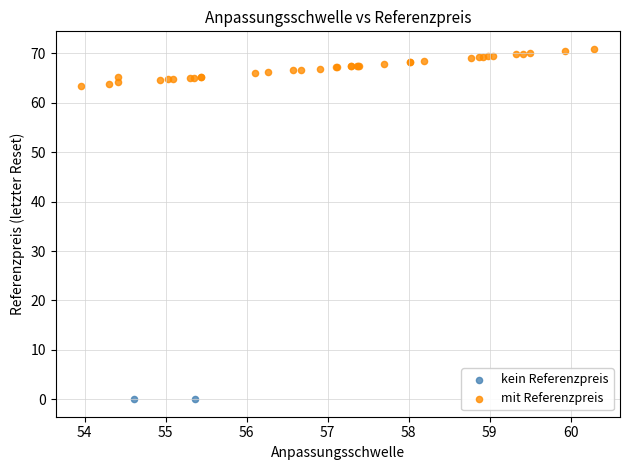

What are all the series names shown in the legend?

kein Referenzpreis, mit Referenzpreis